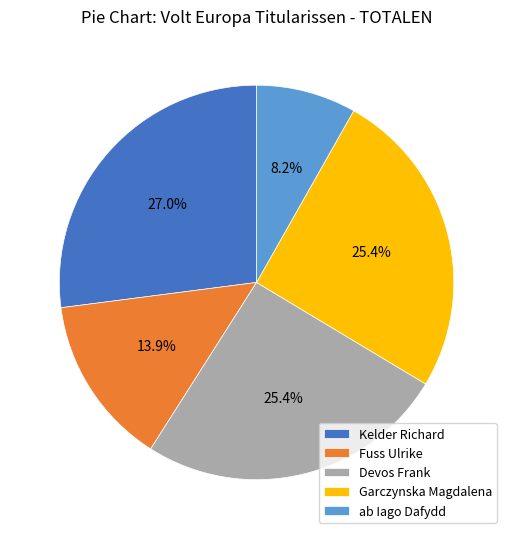

True or false: Garczynska Magdalena accounts for 25% of the total.

True